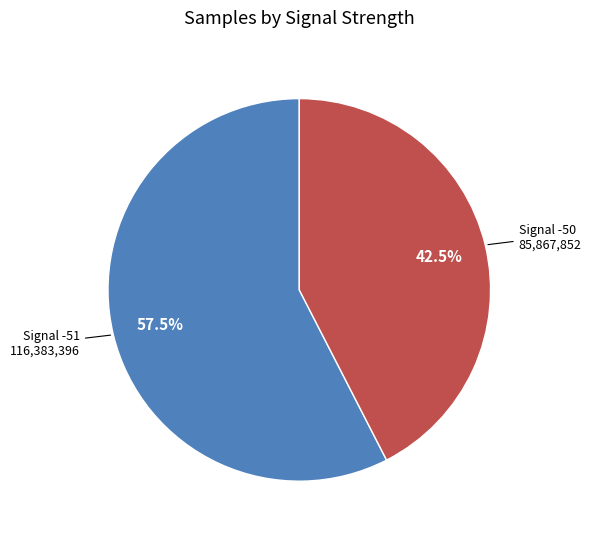

Is there a majority slice in this chart?

Yes